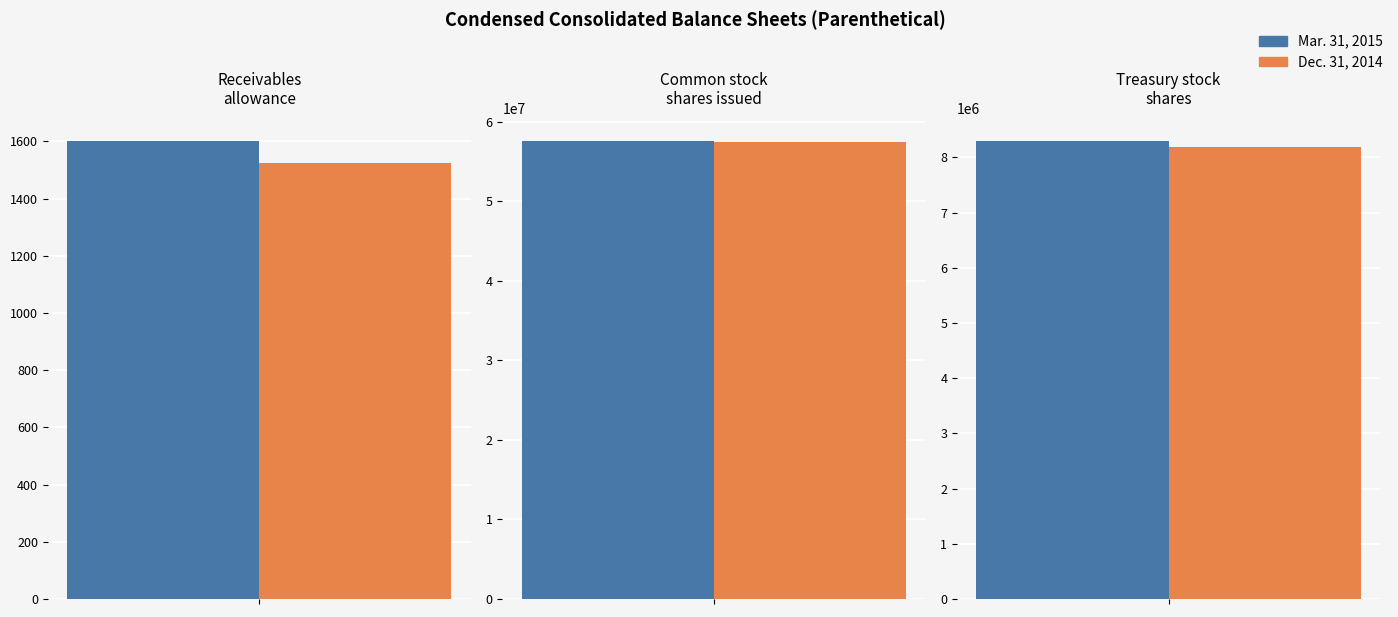

What is the label of the 4th bar from the left?

Common stock shares issued